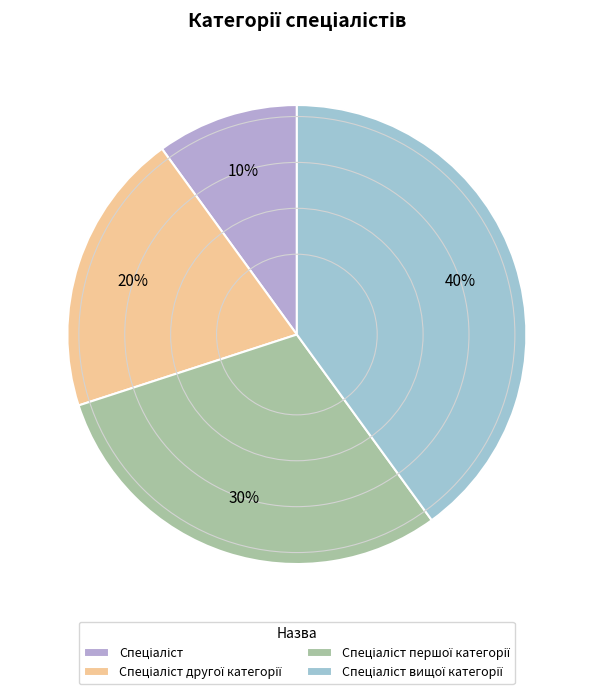

What percentage is the Спеціаліст другої категорії slice, to the nearest percent?

20%